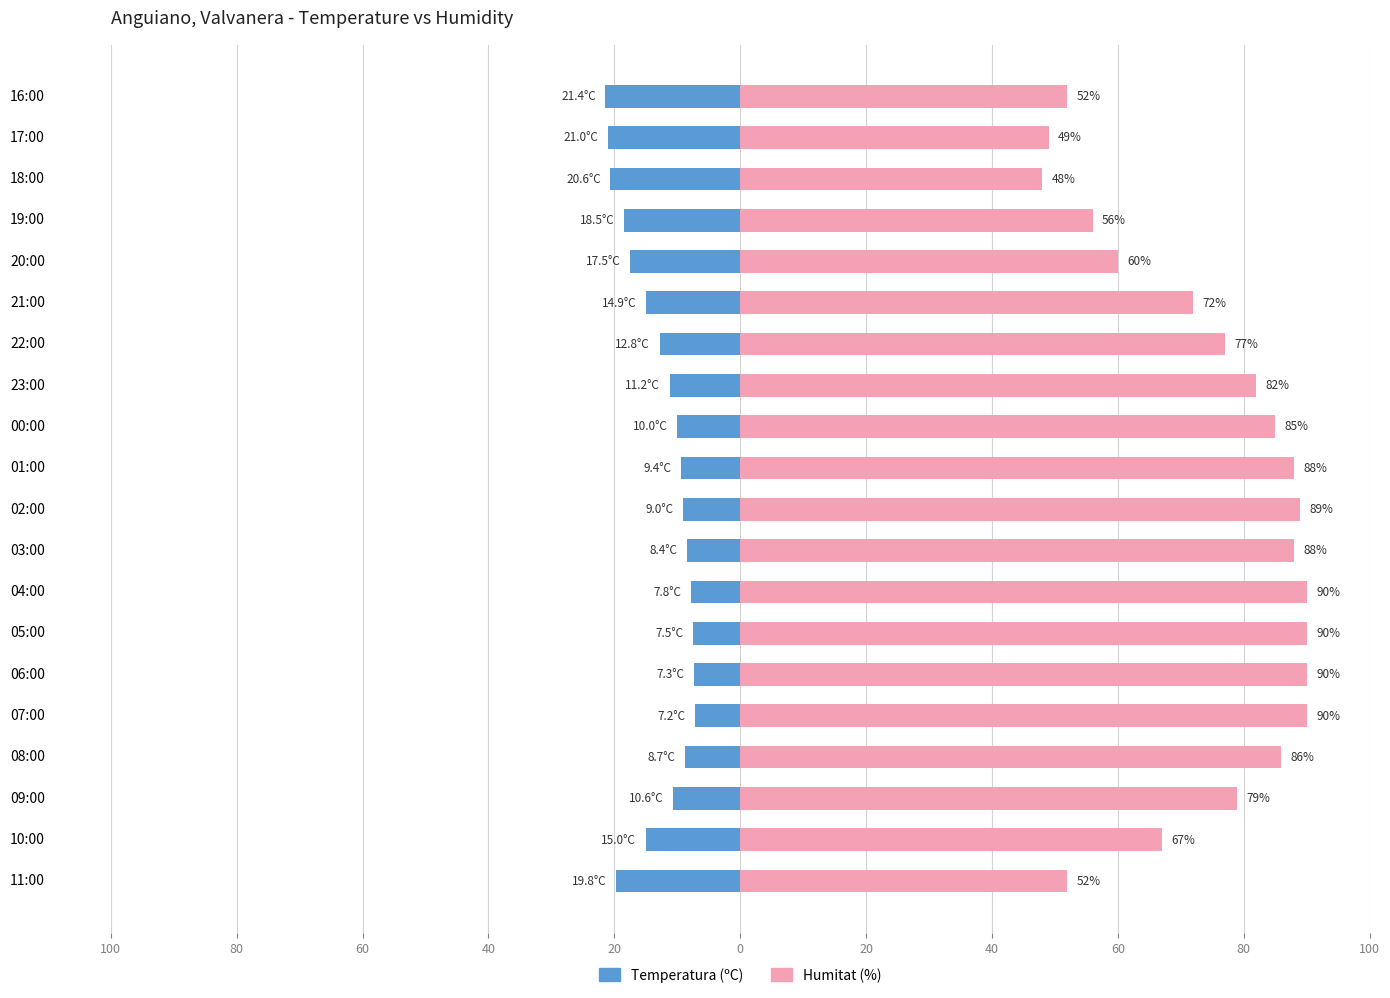

Which series has the largest range (max minus min)?

Humitat (%)